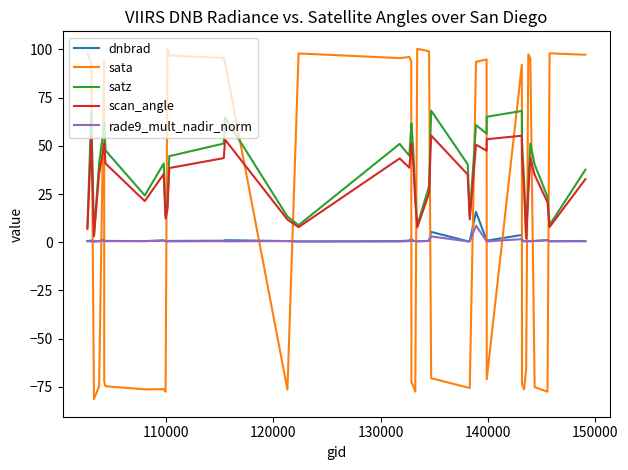

Which series has the widest spread of values?

sata